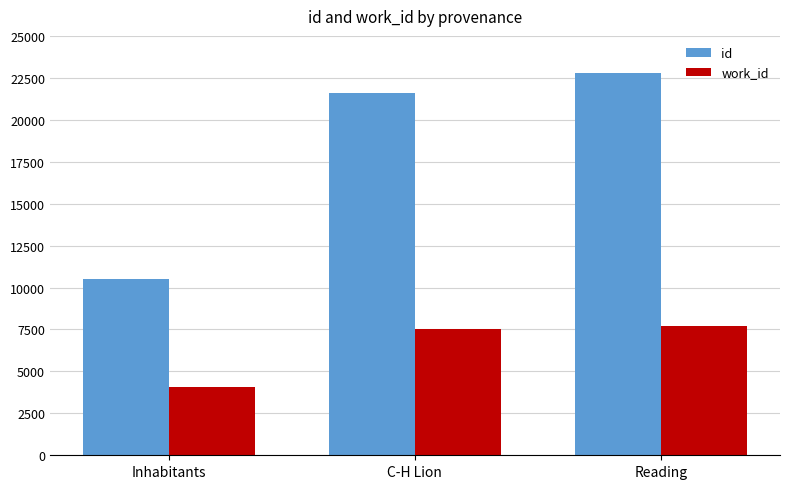

Is it true that work_id equals 841 at Inhabitants?

False